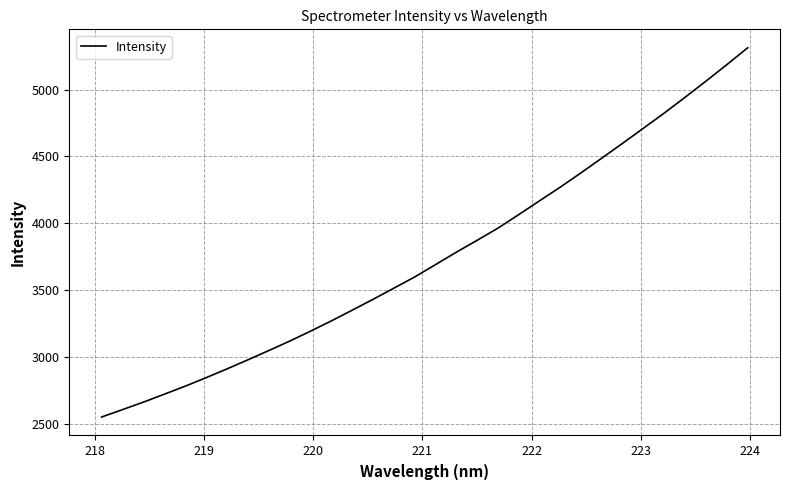

What is the maximum value shown in the chart?

5312.3